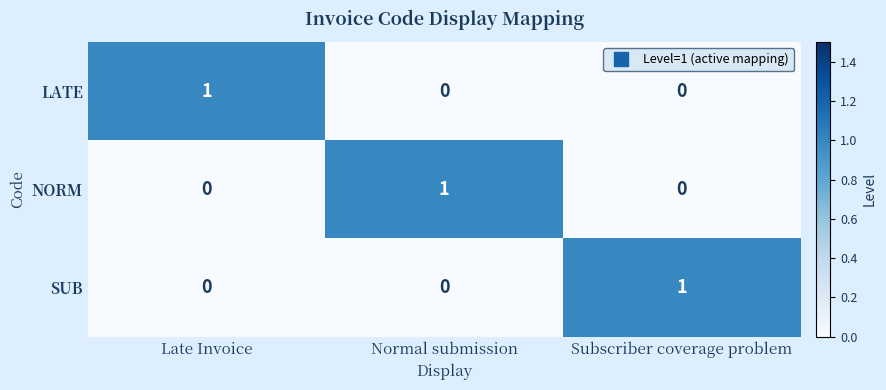

At how many categories does at least one series exceed 0?

3